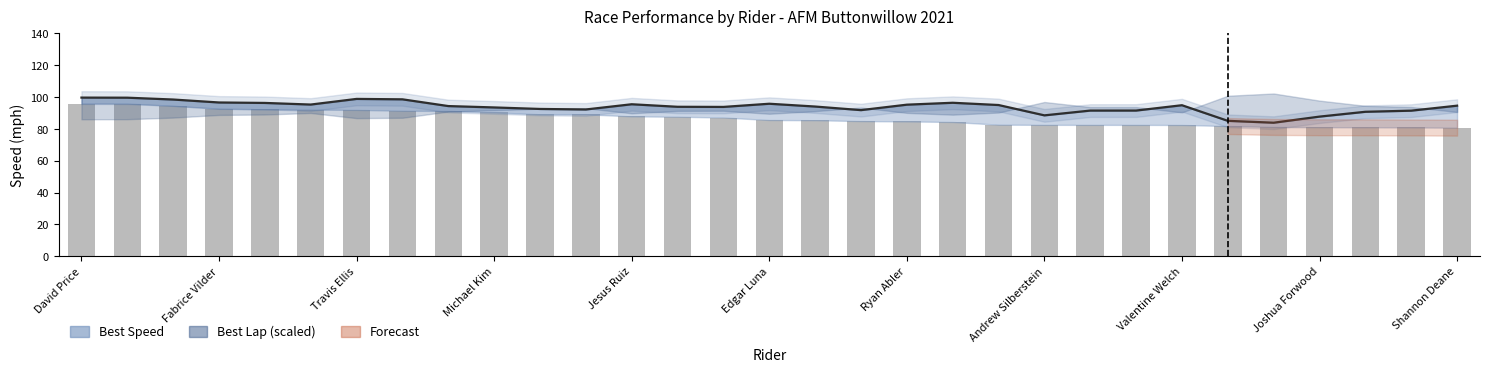

What is the average value?

86.9